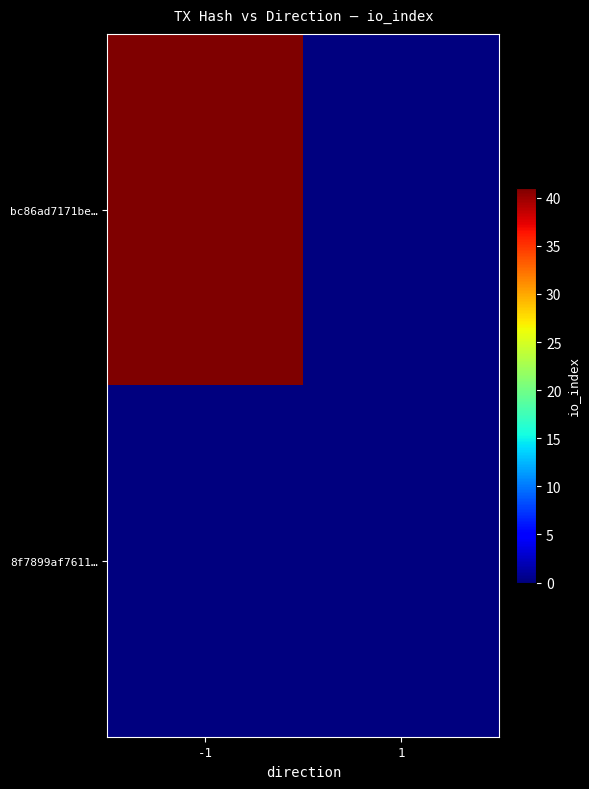

At how many categories does at least one series exceed 11?

1